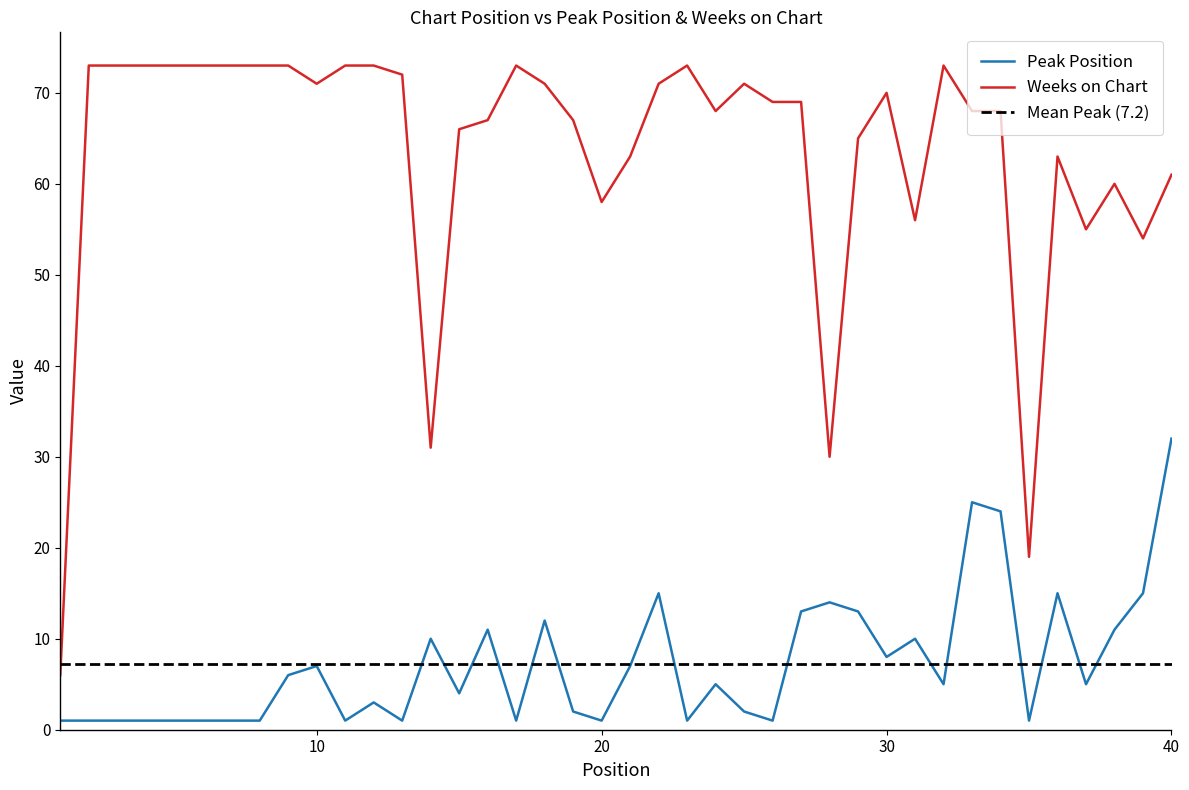

At which label does Peak Position first exceed 5?

9